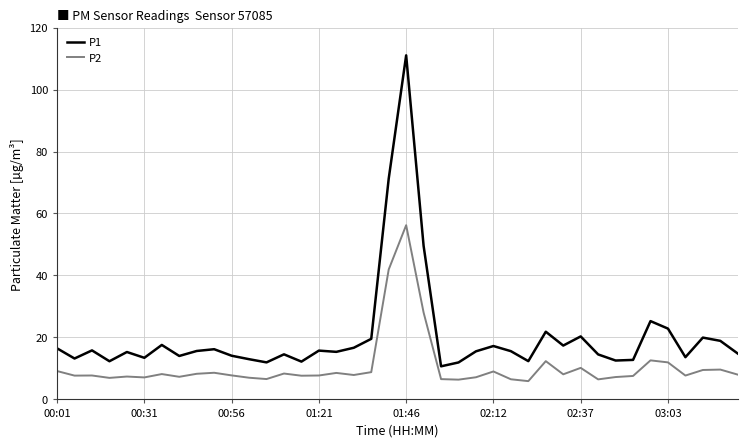

What is the smallest value displayed?

5.9